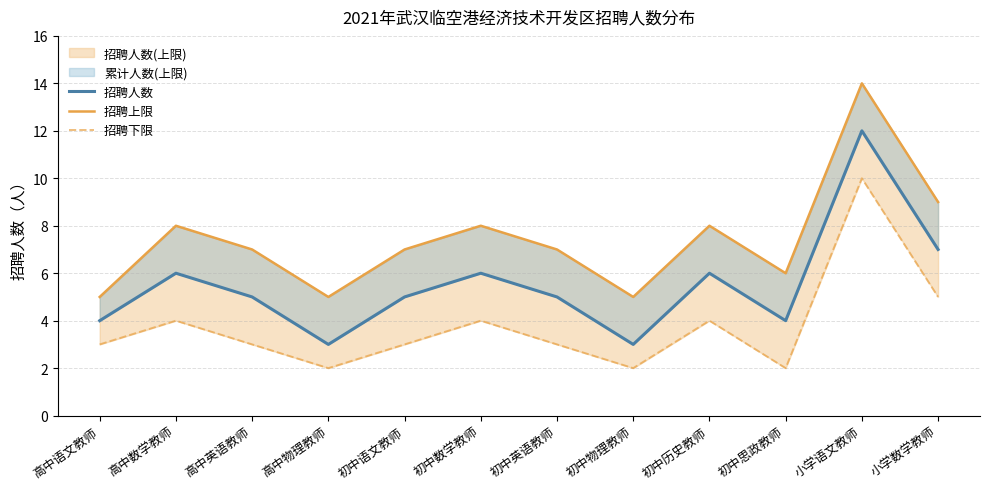

What is the label of the 4th point from the right?

初中历史教师